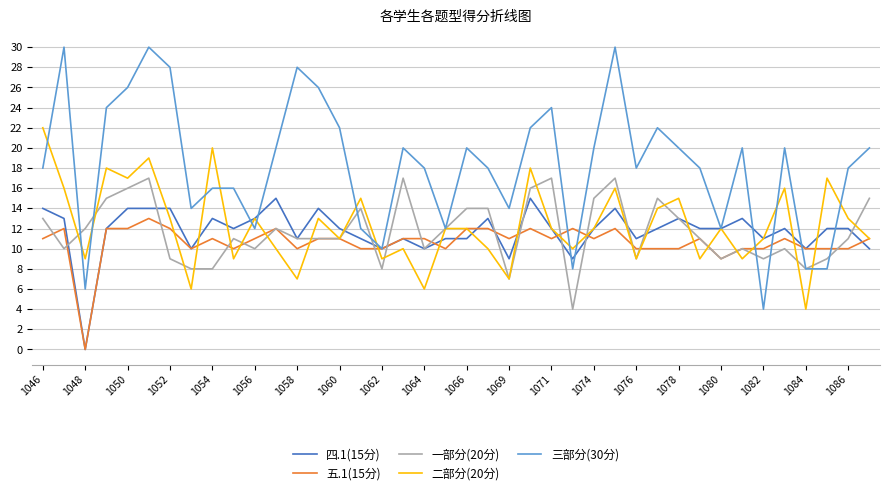

Which series has the largest range (max minus min)?

三部分(30分)